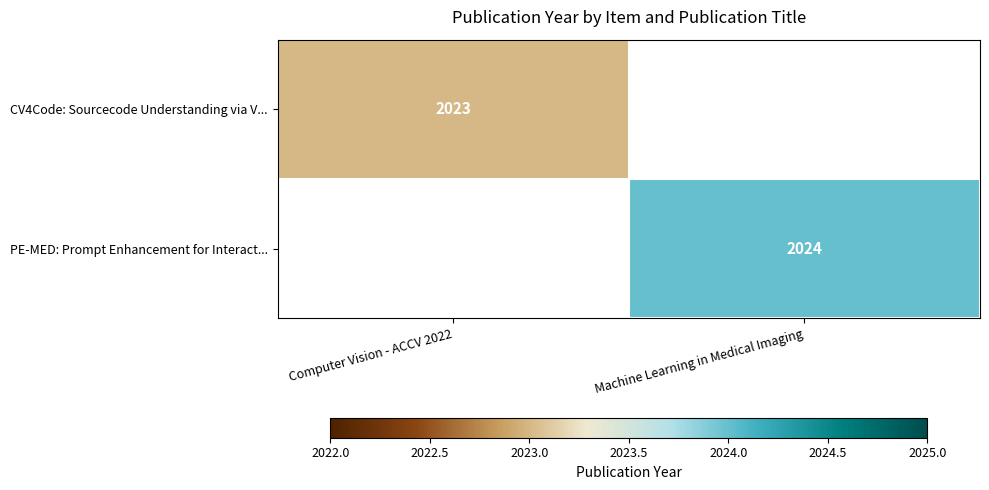

The value of CV4Code: Sourcecode Understanding via V... at Computer Vision - ACCV 2022 is 3568. True or false?

False